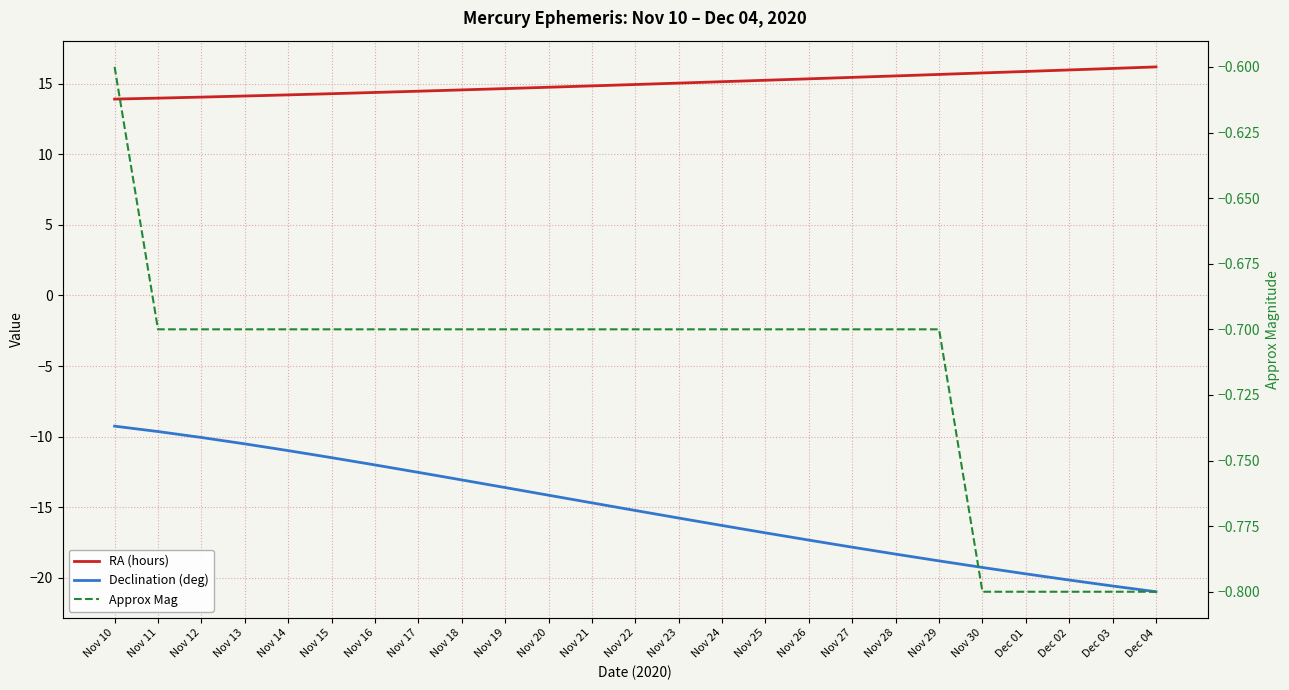

True or false: RA (hours) and Declination (deg) cross at least once.

False